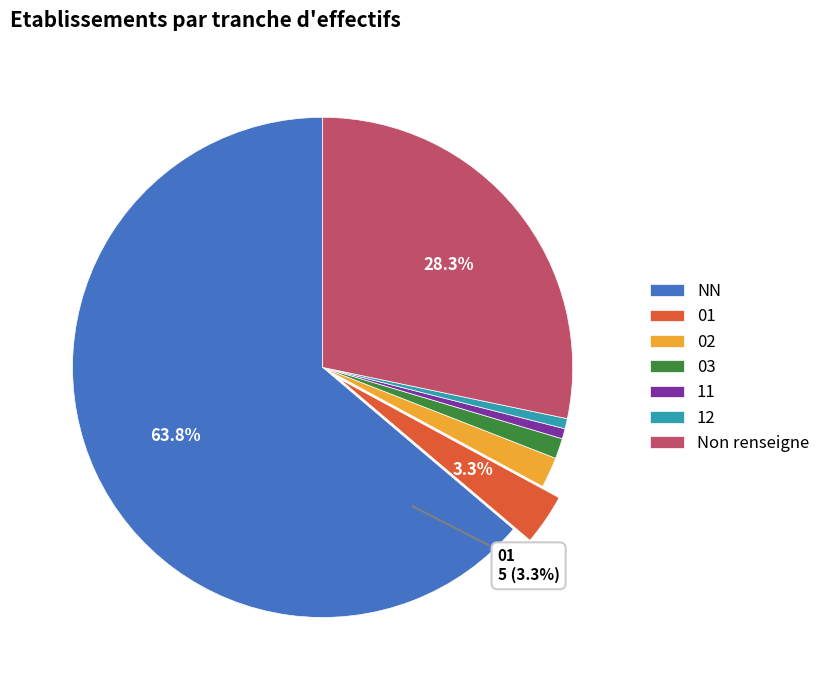

To the nearest percent, what is the combined percentage of  and NN?

92%